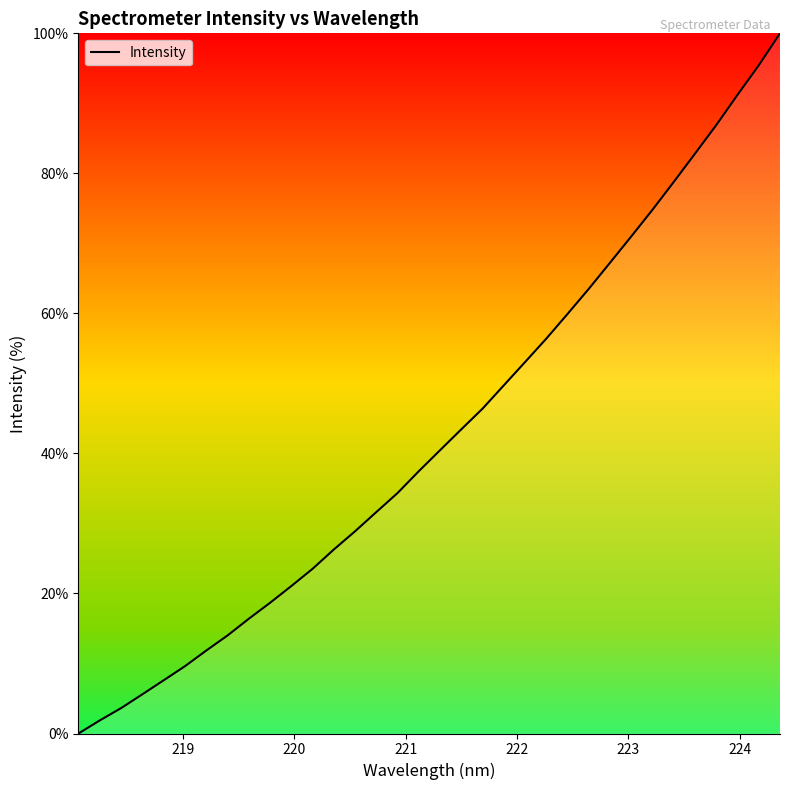

What is the maximum value shown in the chart?

100.0